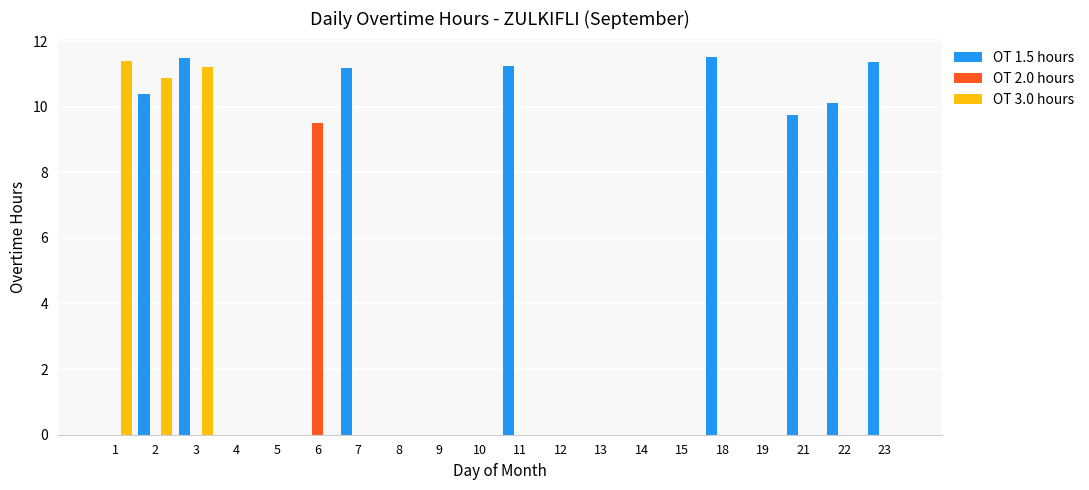

Which series has the largest total across all categories?

OT 1.5 hours